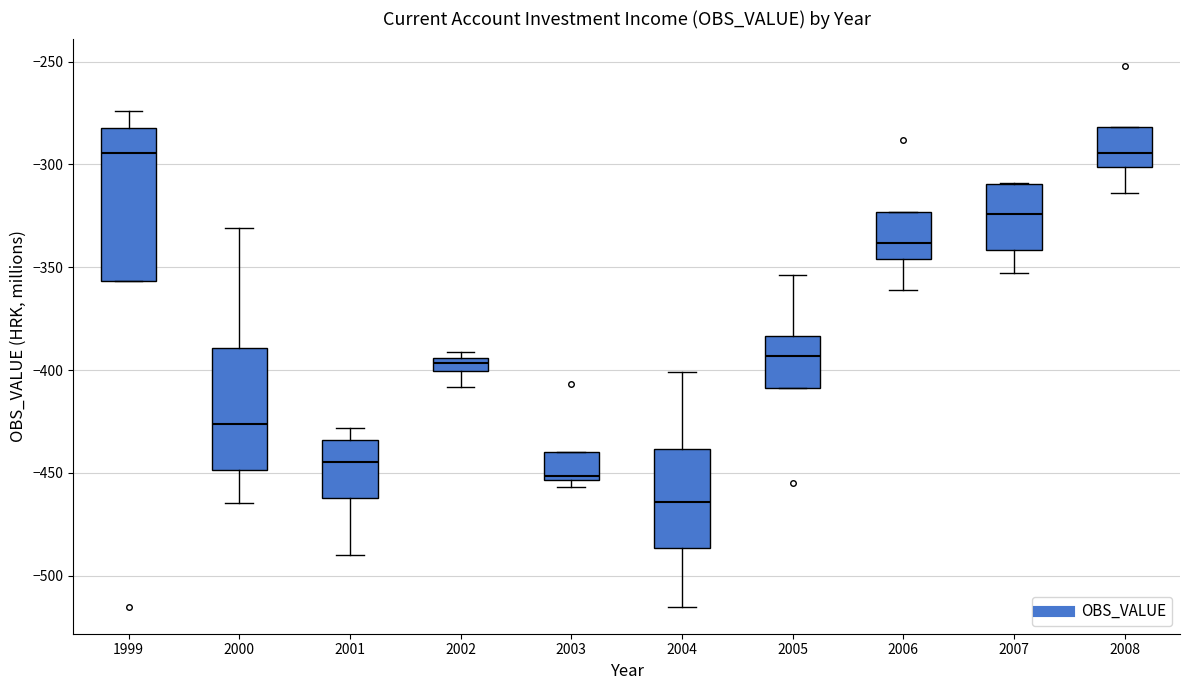

Which box has the lowest median line?

2004